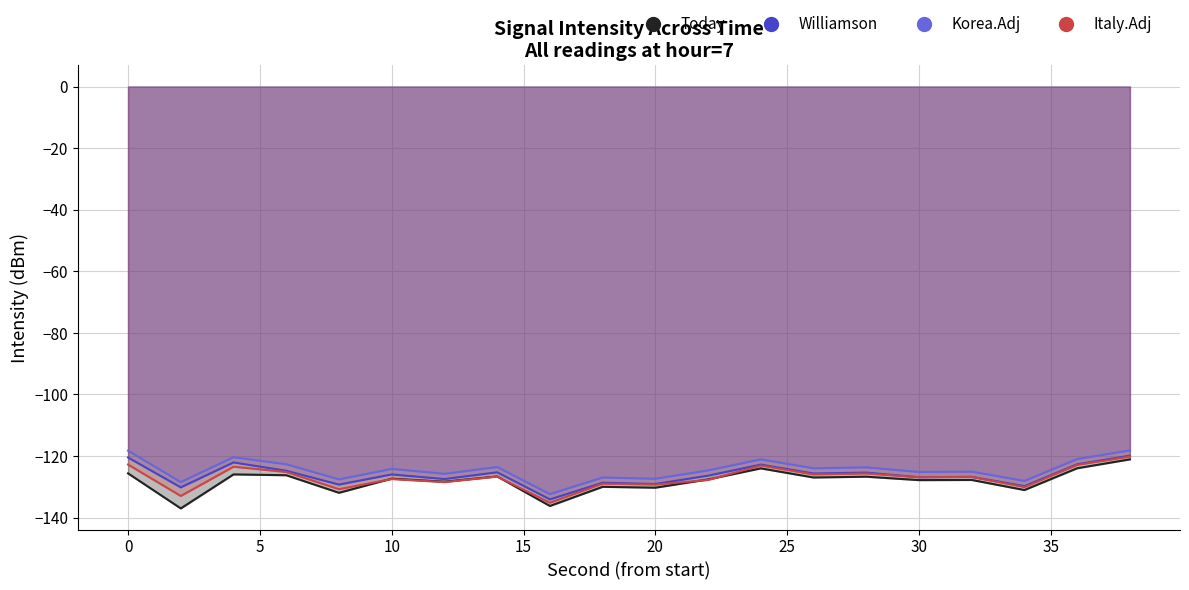

Where do Italy.Adj and Today first cross each other?

8 and 10